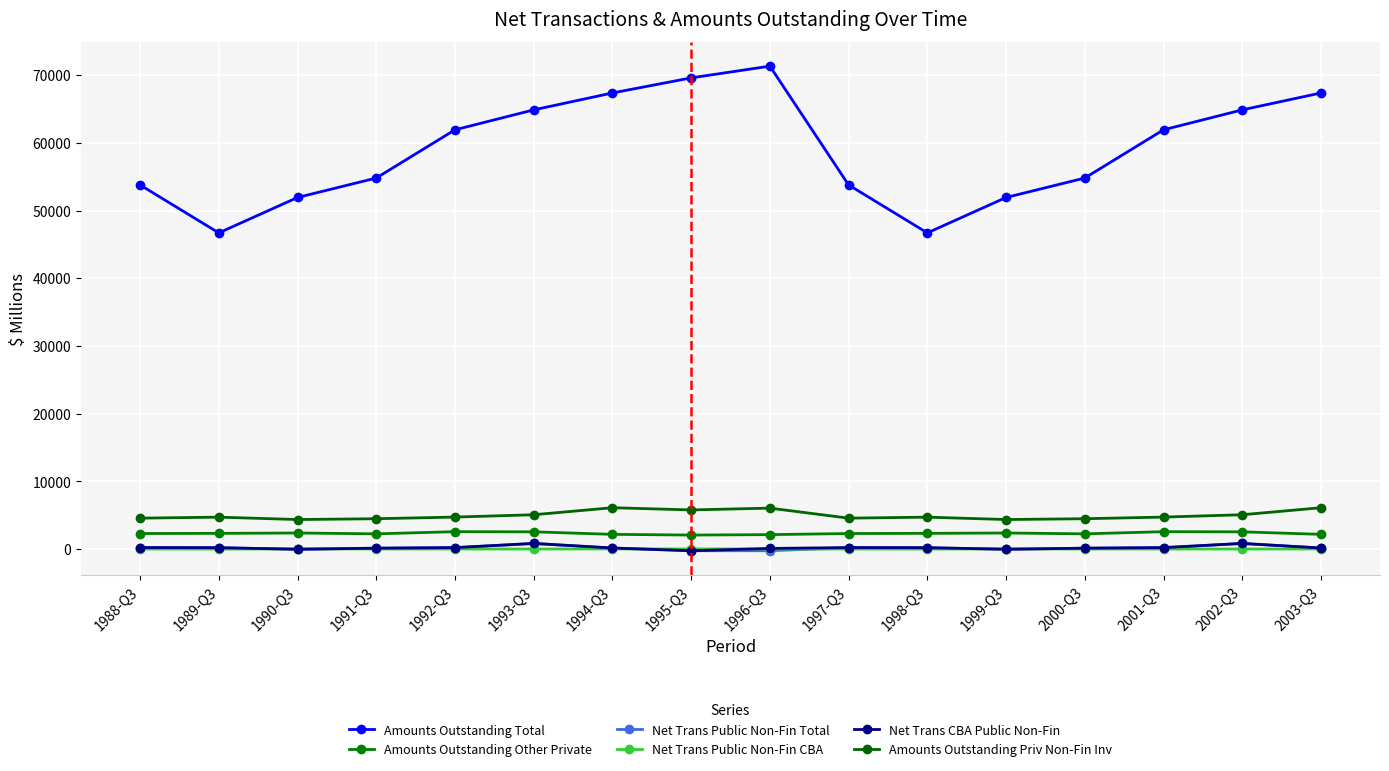

List the series in order of their peak value, lowest first.

Net Trans Public Non-Fin CBA, Net Trans Public Non-Fin Total, Net Trans CBA Public Non-Fin, Amounts Outstanding Other Private, Amounts Outstanding Priv Non-Fin Inv, Amounts Outstanding Total